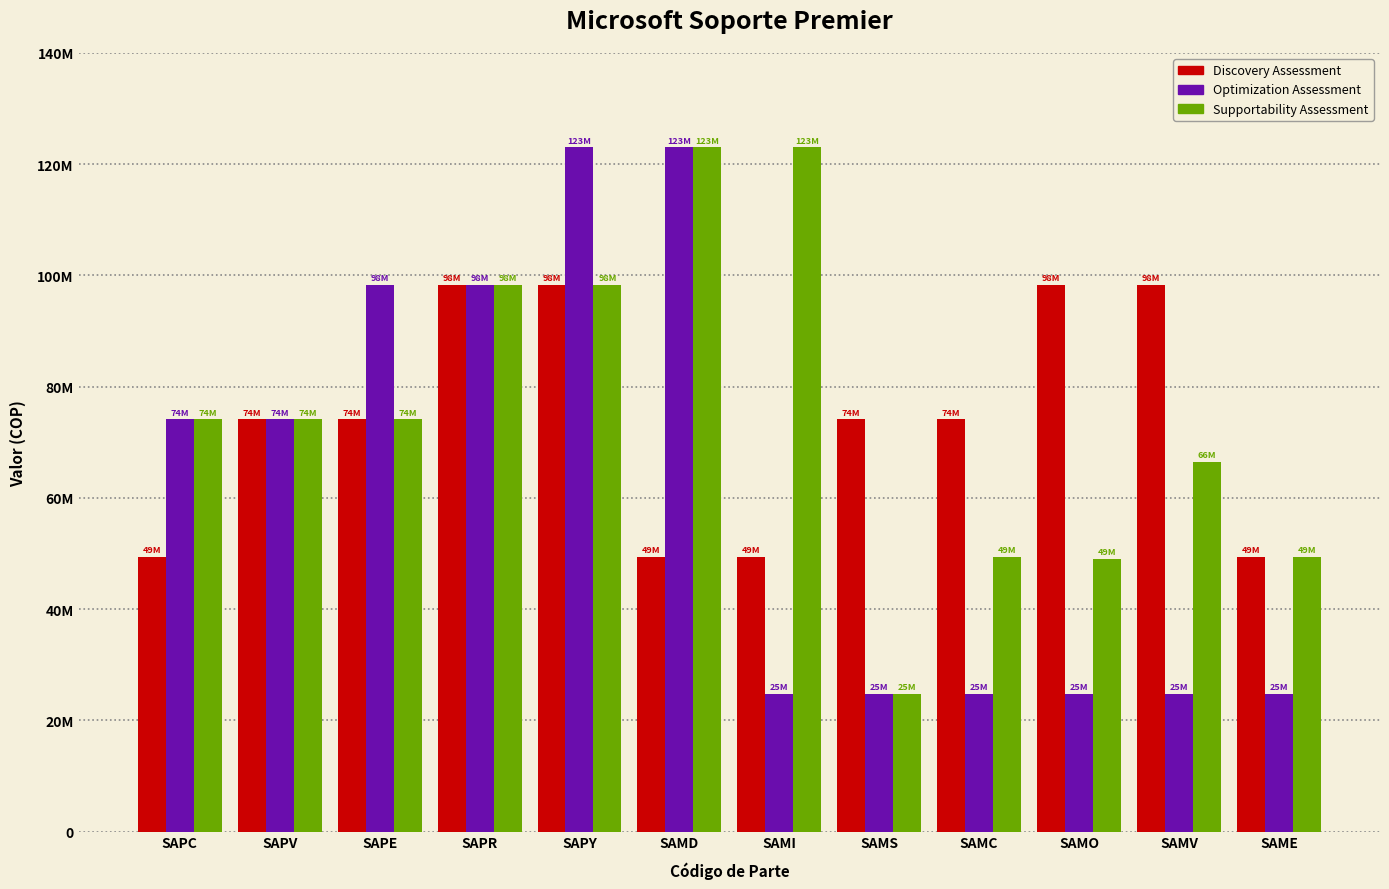

Reading right to left, extract all data points from this chart.

Discovery Assessment: SAME=49400000	SAMV=98325000	SAMO=98325000	SAMC=74100000	SAMS=74100000	SAMI=49400000	SAMD=49400000	SAPY=98325000	SAPR=98325000	SAPE=74100000	SAPV=74100000	SAPC=49400000
Optimization Assessment: SAME=24700000	SAMV=24700000	SAMO=24700000	SAMC=24700000	SAMS=24700000	SAMI=24700000	SAMD=123025000	SAPY=123025000	SAPR=98325000	SAPE=98325000	SAPV=74100000	SAPC=74100000
Supportability Assessment: SAME=49400000	SAMV=66500000	SAMO=49077000	SAMC=49400000	SAMS=24700000	SAMI=123025000	SAMD=123025000	SAPY=98325000	SAPR=98325000	SAPE=74100000	SAPV=74100000	SAPC=74100000